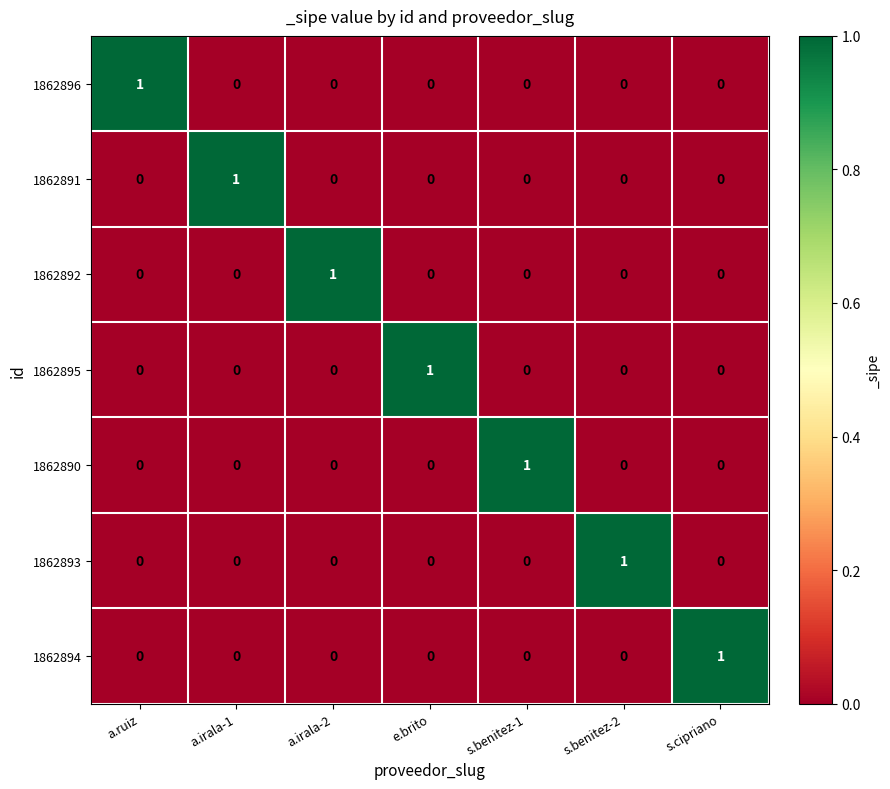

How many 1862896 values are between 0 and 1?

7